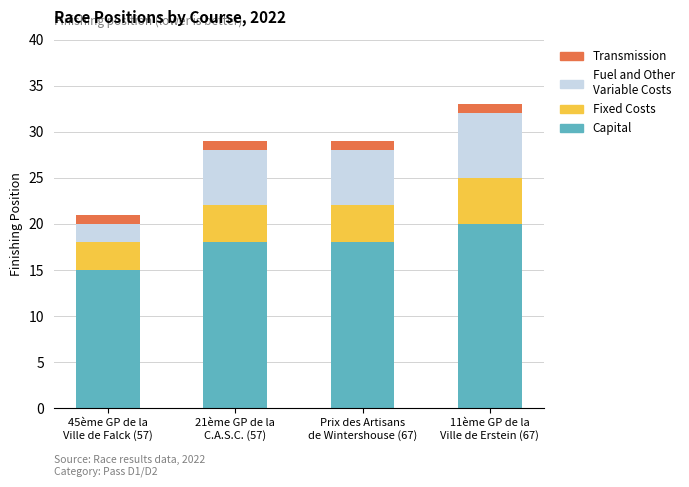

Reading left to right, transcribe the values for Capital.

15	18	18	20